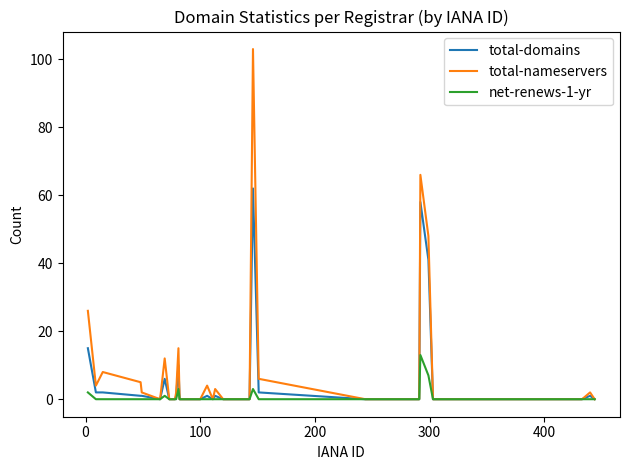

How many distinct data groups are displayed?

3